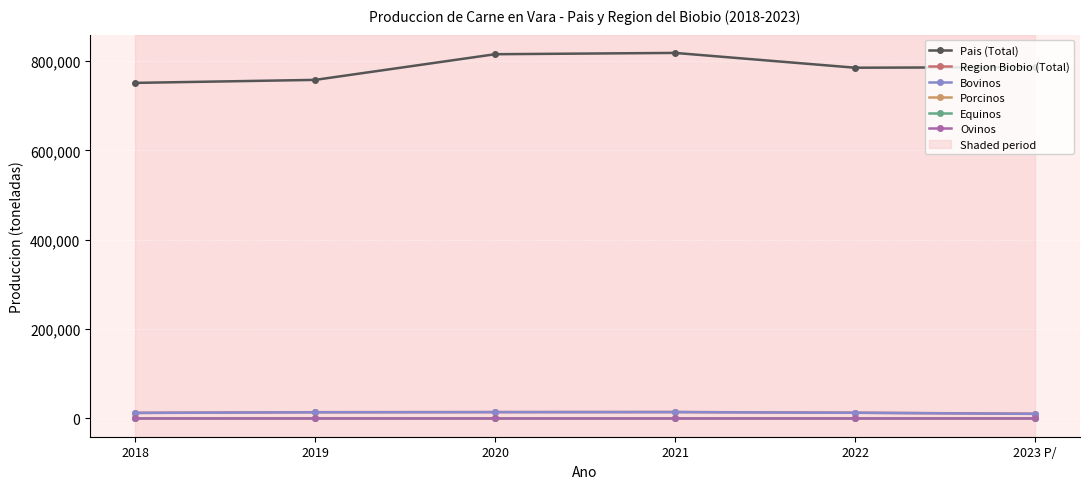

Which series has the widest spread of values?

Pais (Total)